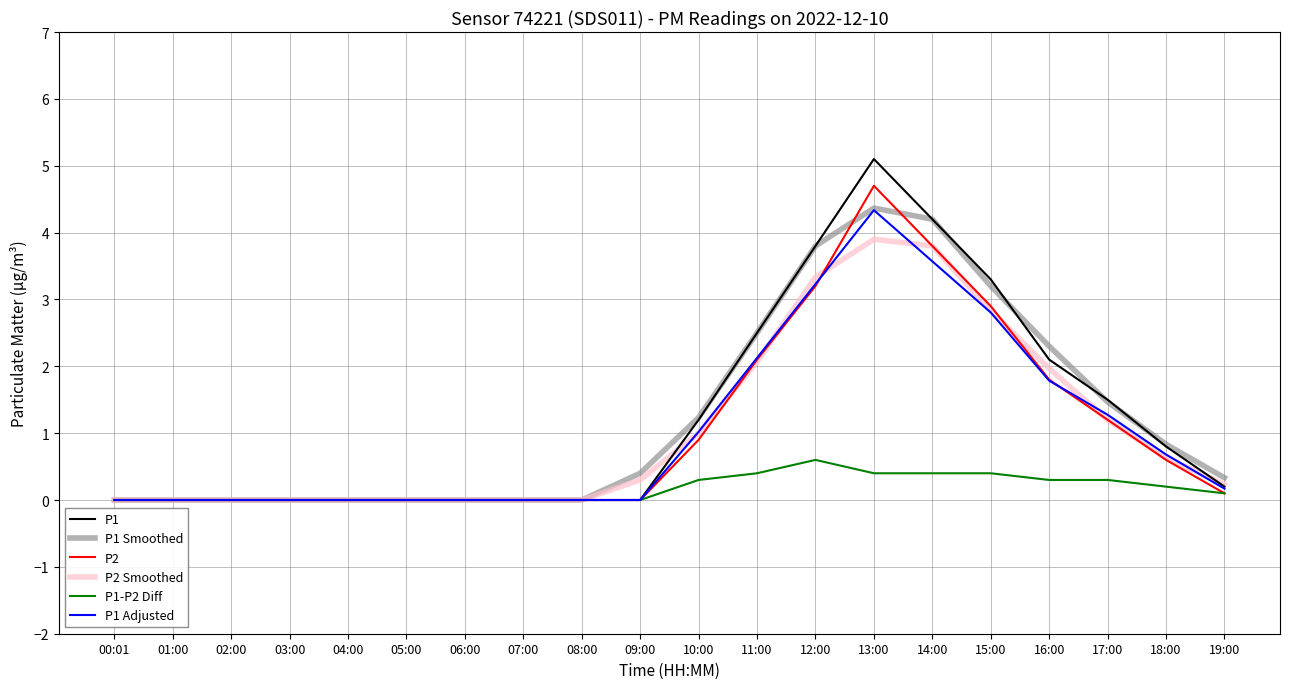

What position from the right is 16:00?

4